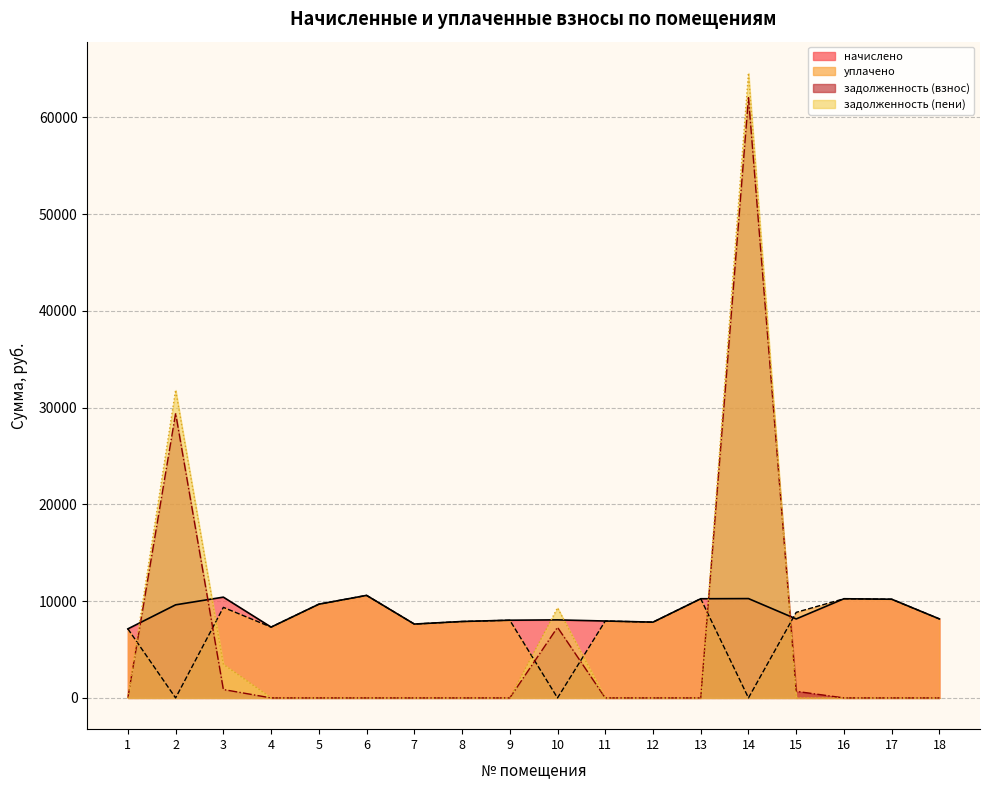

The value of уплачено at 10 is -4353.4. True or false?

False